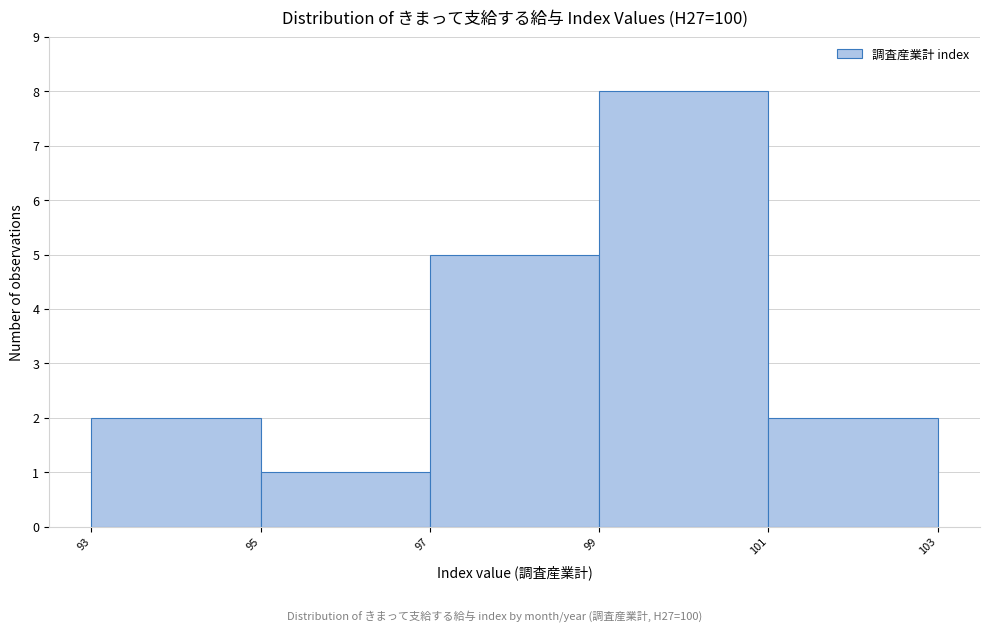

Reading left to right, transcribe this chart: for each bar, give the range it covers on the x-axis and its height. The values are not printed on the chart, so give them approximately, as read against the axis.

93 to 95: 2
95 to 97: 1
97 to 99: 5
99 to 101: 8
101 to 103: 2